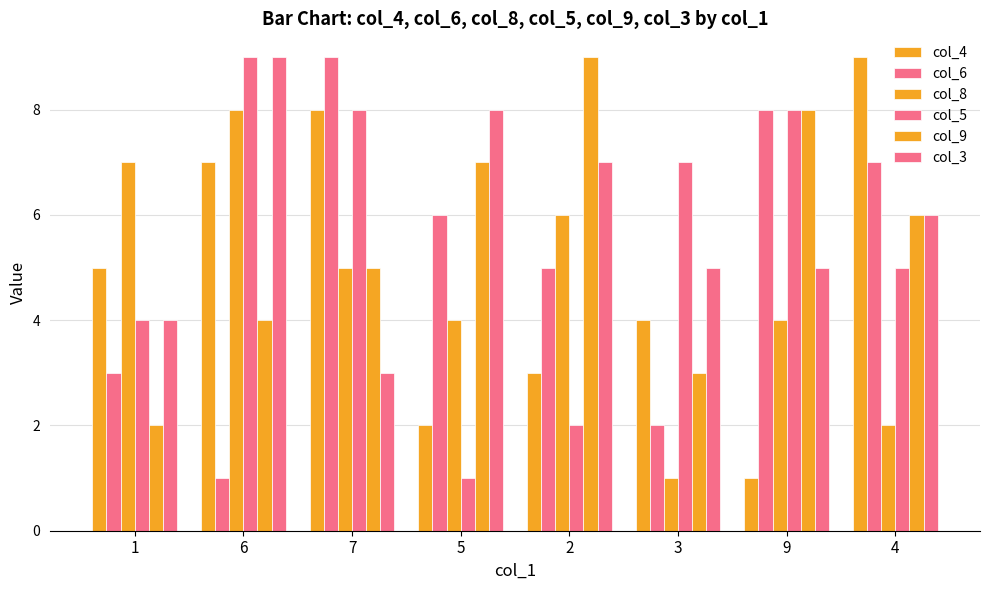

How many col_9 values are between 4 and 8?

5